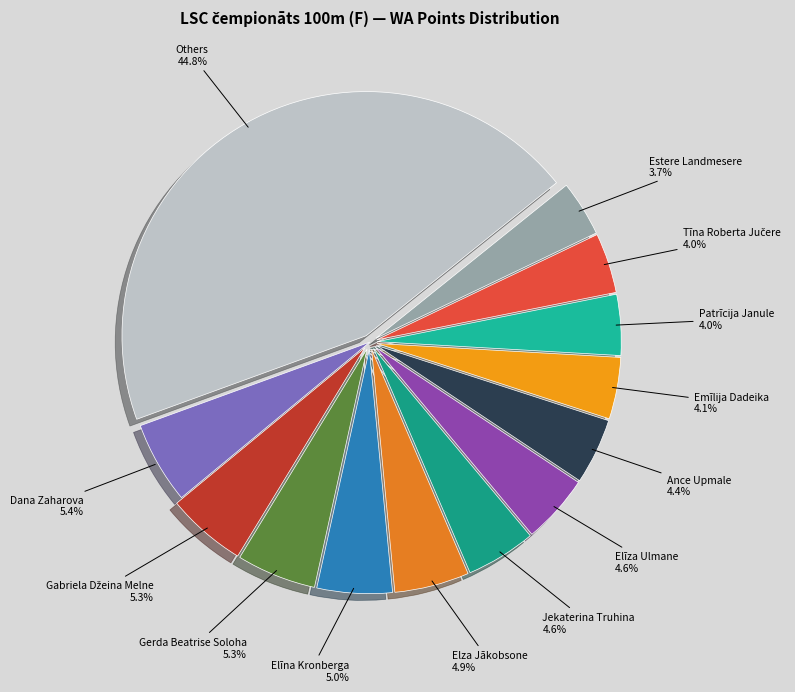

Does any single category account for the majority?

No